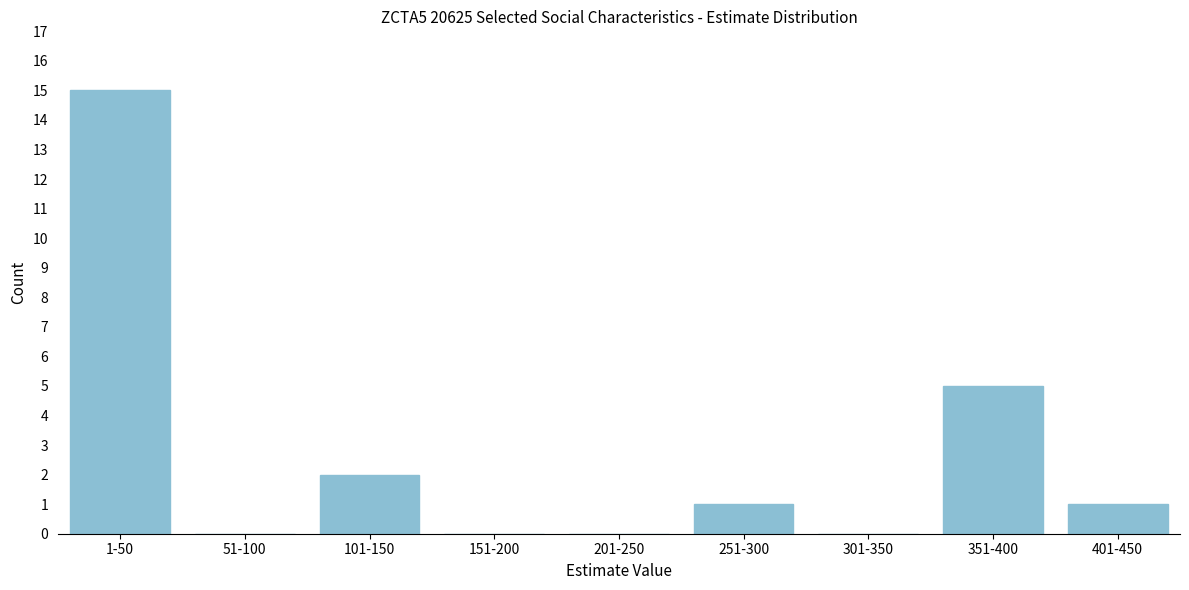

Reading left to right, what are all the values shown in this chart?

1-50=15	51-100=0	101-150=2	151-200=0	201-250=0	251-300=1	301-350=0	351-400=5	401-450=1